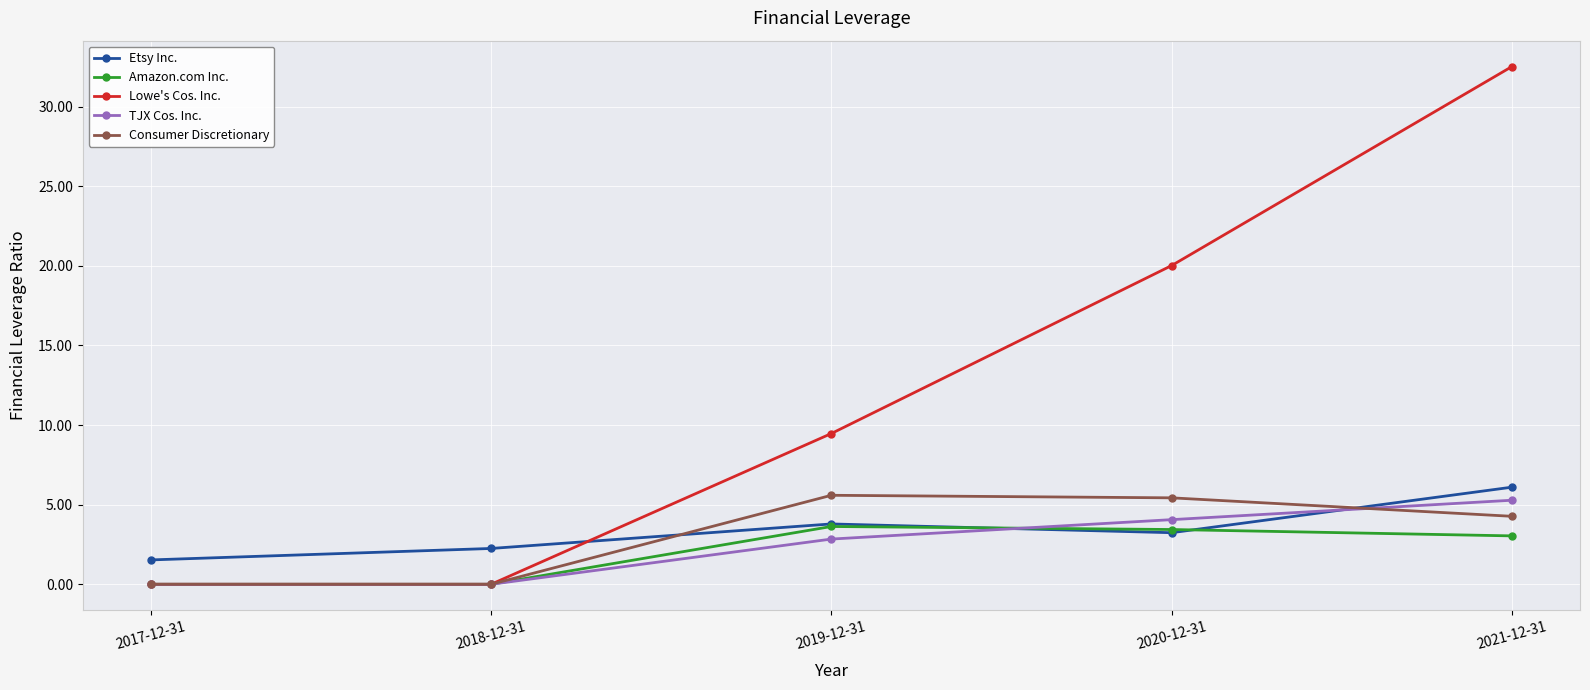

Between which two adjacent categories do Consumer Discretionary and Etsy Inc. first intersect?

2018-12-31 and 2019-12-31